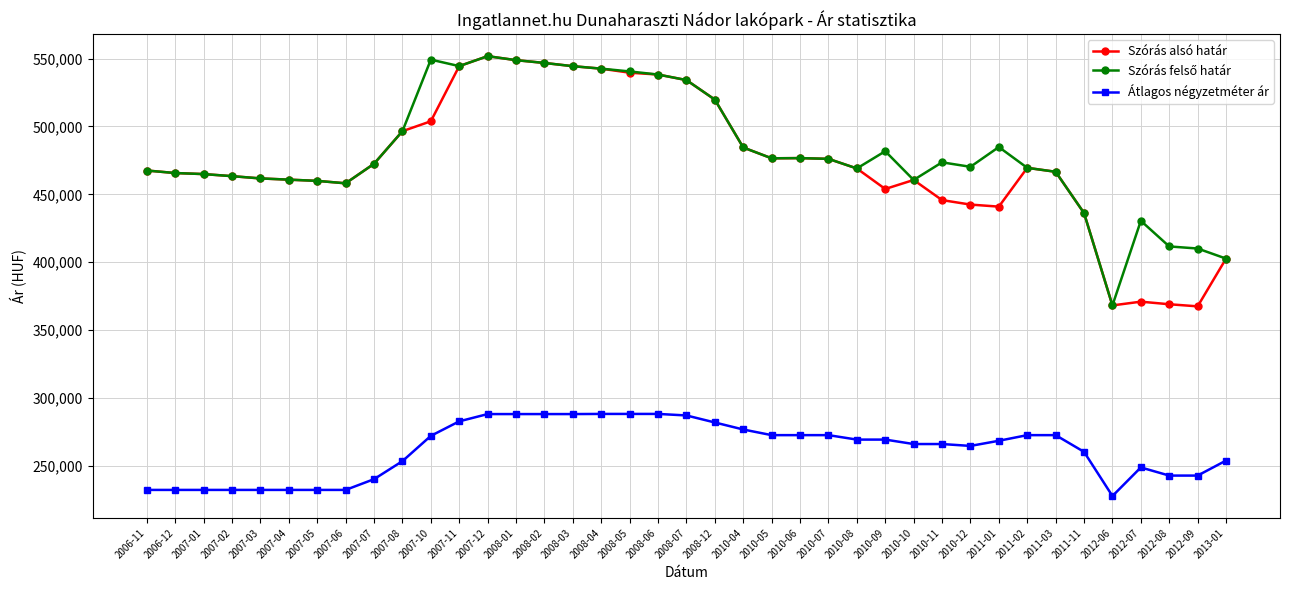

What is the difference between the highest and lowest values at 2007-03?

229353